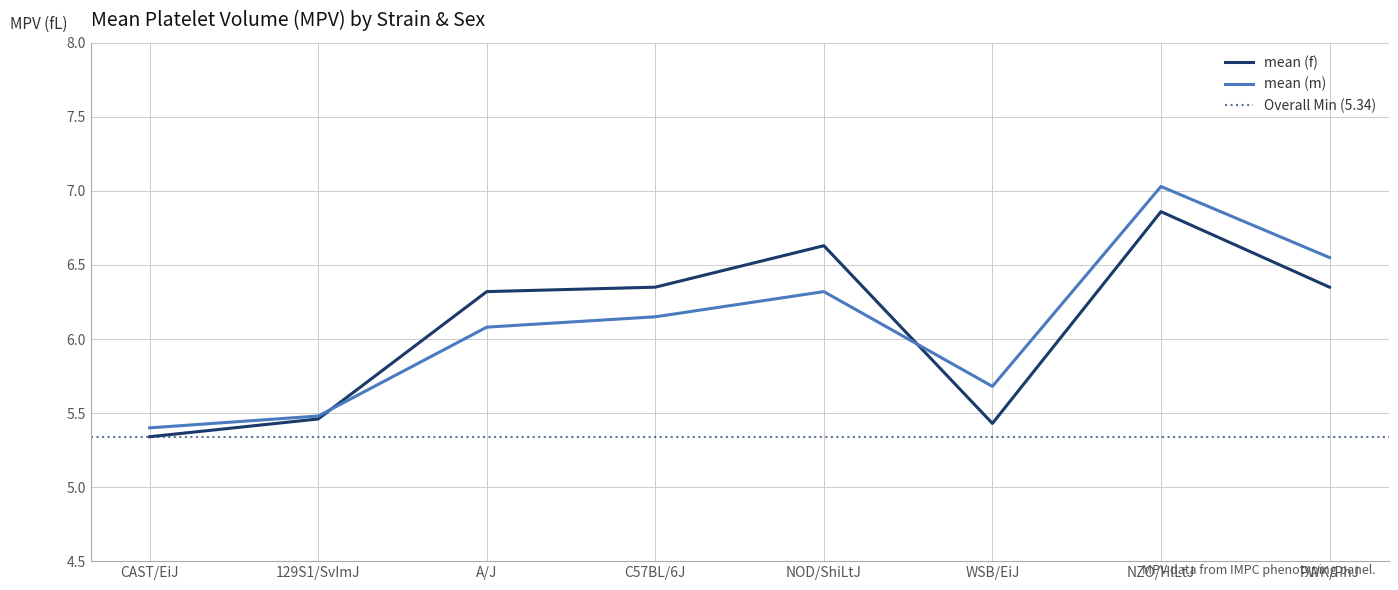

Which series changed the most between A/J and NOD/ShiLtJ?

mean (f)